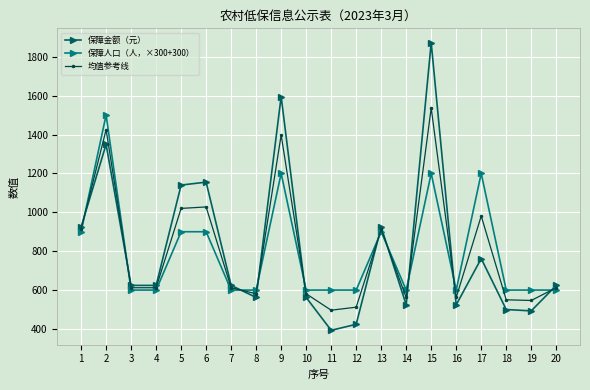

At which category is the sum across all series the highest?

15